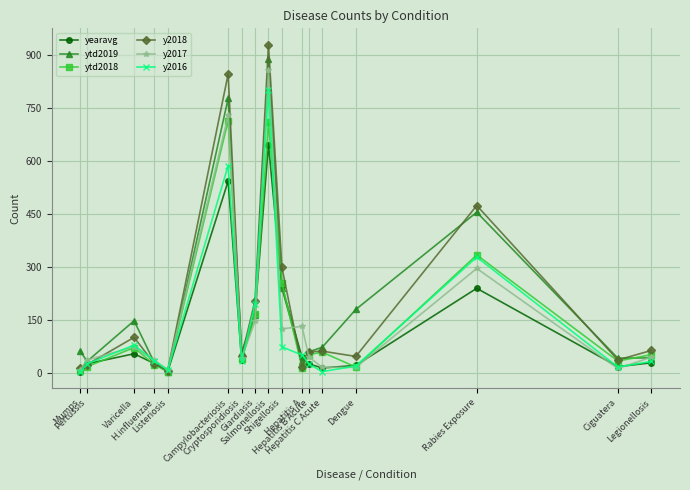

How many data points does each series have?

17